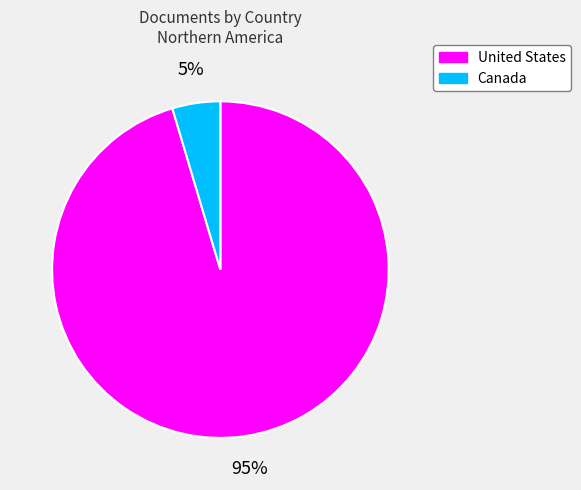

Which has a higher value, United States or Canada?

United States